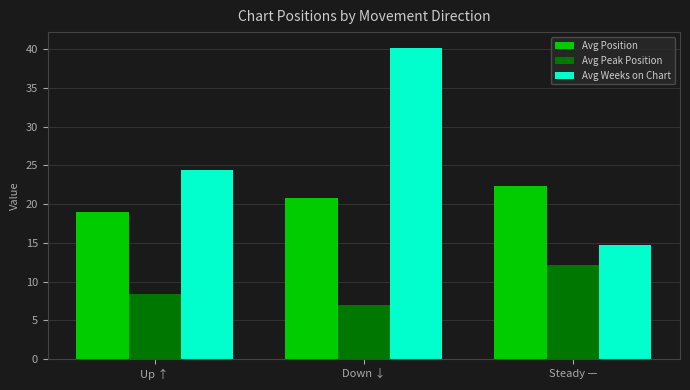

What is the total value across all series at Down ↓?

68.0